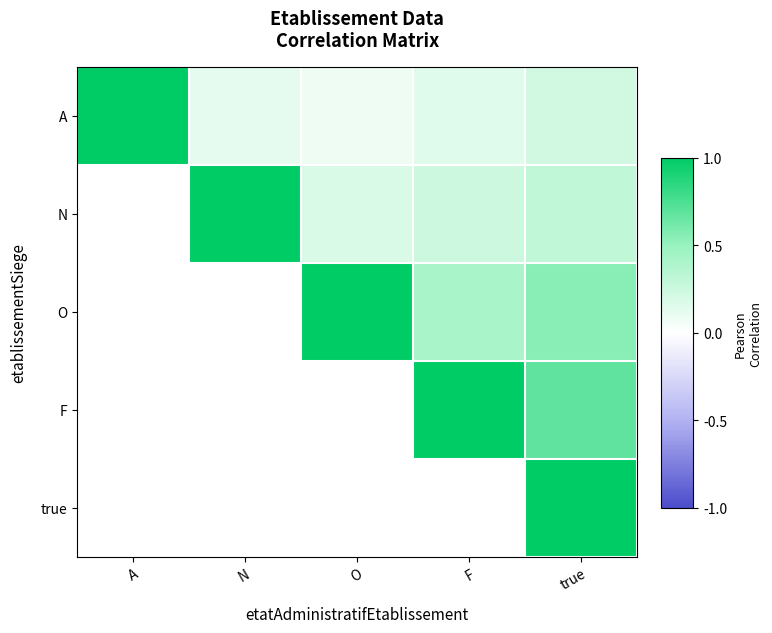

True or false: N has a value of 0.2 at O.

True